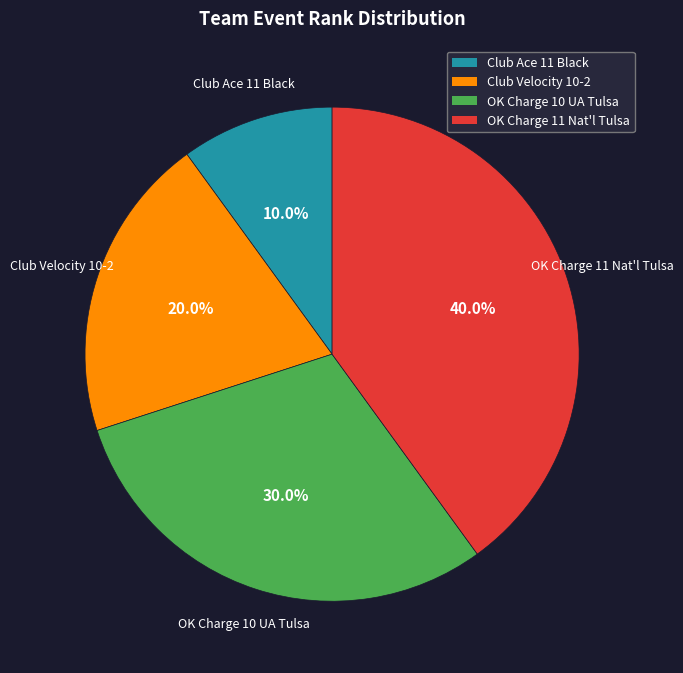

How many slices are in this pie chart?

4